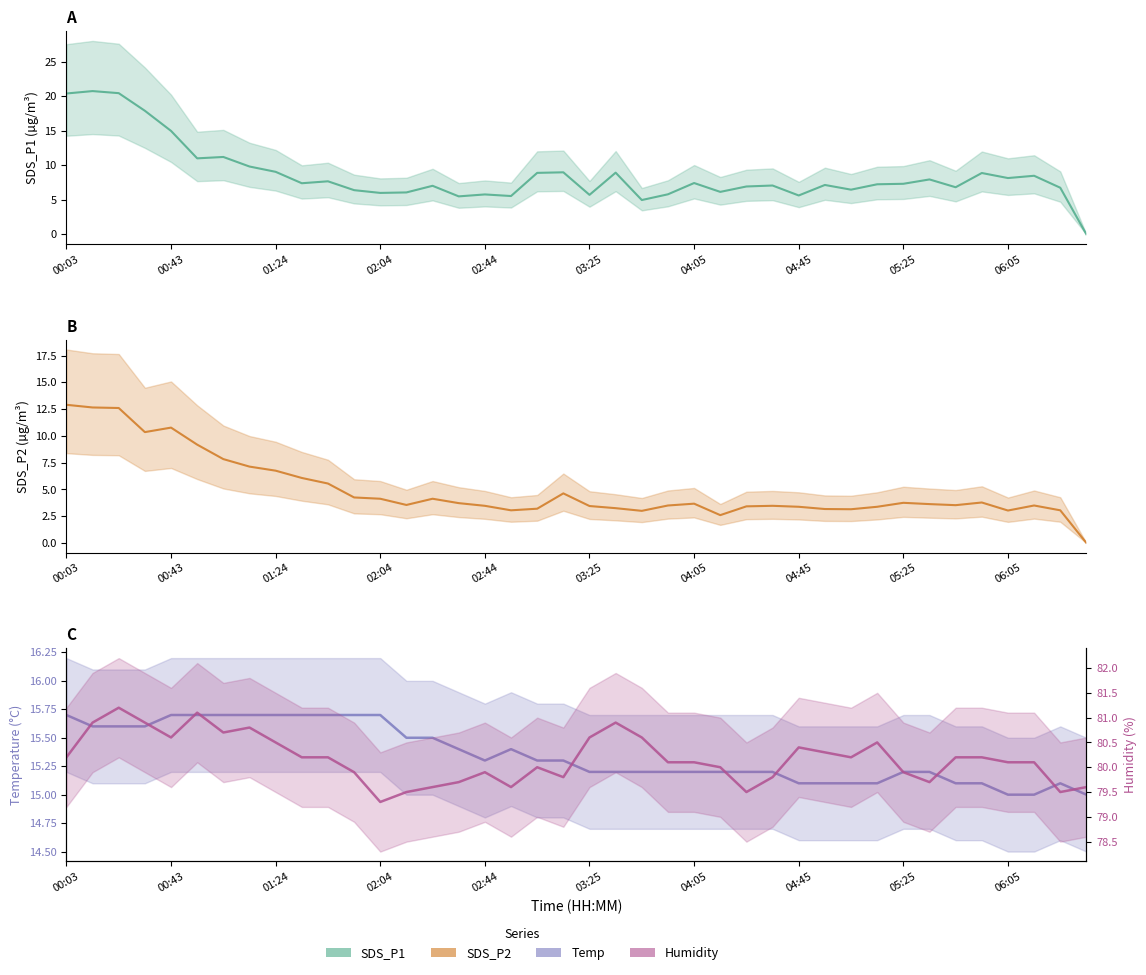

The Temp line series shows 15.3 at 18. True or false?

True